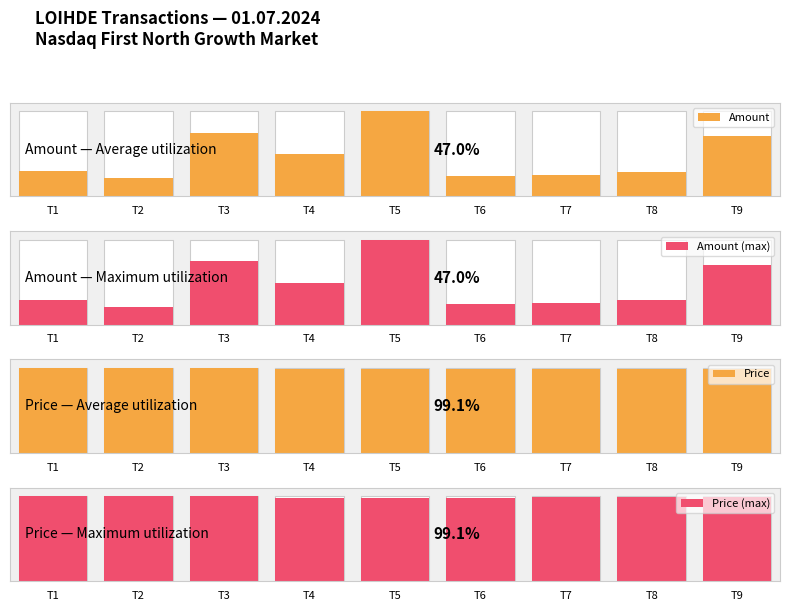

What are all the series names shown in the legend?

Amount, Amount (max), Price, Price (max)